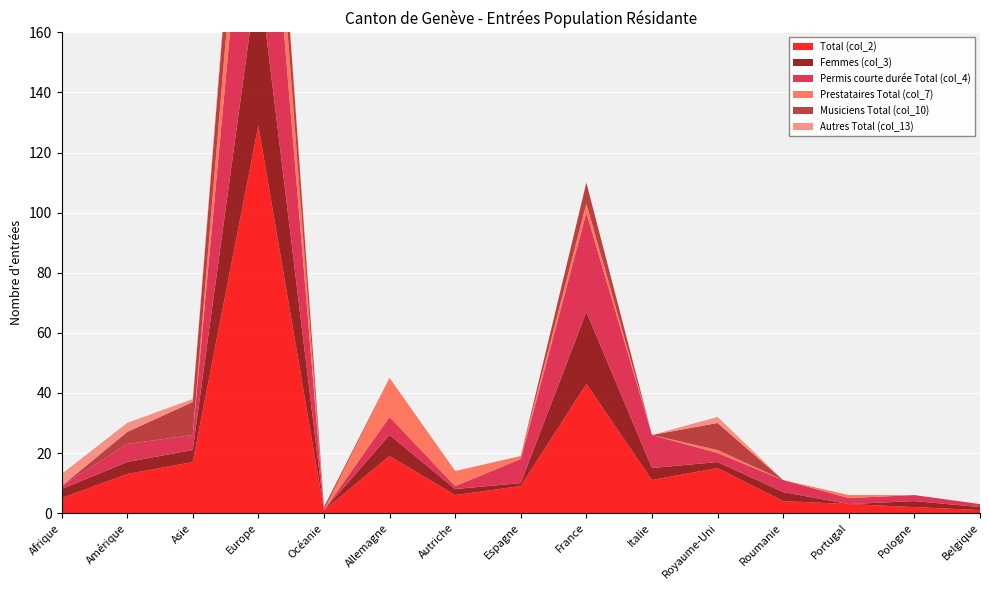

Reading right to left, transcribe all the data shown in this chart.

Total (col_2): Belgique=1	Pologne=2	Portugal=3	Roumanie=4	Royaume-Uni=15	Italie=11	France=43	Espagne=9	Autriche=6	Allemagne=19	Océanie=1	Europe=129	Asie=17	Amérique=13	Afrique=5
Femmes (col_3): Belgique=1	Pologne=2	Portugal=0	Roumanie=3	Royaume-Uni=2	Italie=4	France=24	Espagne=1	Autriche=2	Allemagne=7	Océanie=0	Europe=52	Asie=4	Amérique=4	Afrique=3
Permis courte durée Total (col_4): Belgique=1	Pologne=2	Portugal=2	Roumanie=4	Royaume-Uni=3	Italie=11	France=33	Espagne=8	Autriche=1	Allemagne=6	Océanie=0	Europe=81	Asie=5	Amérique=6	Afrique=1
Prestataires Total (col_7): Belgique=0	Pologne=0	Portugal=1	Roumanie=0	Royaume-Uni=1	Italie=0	France=3	Espagne=1	Autriche=5	Allemagne=13	Océanie=0	Europe=26	Asie=0	Amérique=0	Afrique=0
Musiciens Total (col_10): Belgique=0	Pologne=0	Portugal=0	Roumanie=0	Royaume-Uni=9	Italie=0	France=7	Espagne=0	Autriche=0	Allemagne=0	Océanie=1	Europe=20	Asie=11	Amérique=4	Afrique=0
Autres Total (col_13): Belgique=0	Pologne=0	Portugal=0	Roumanie=0	Royaume-Uni=2	Italie=0	France=0	Espagne=0	Autriche=0	Allemagne=0	Océanie=0	Europe=2	Asie=1	Amérique=3	Afrique=4